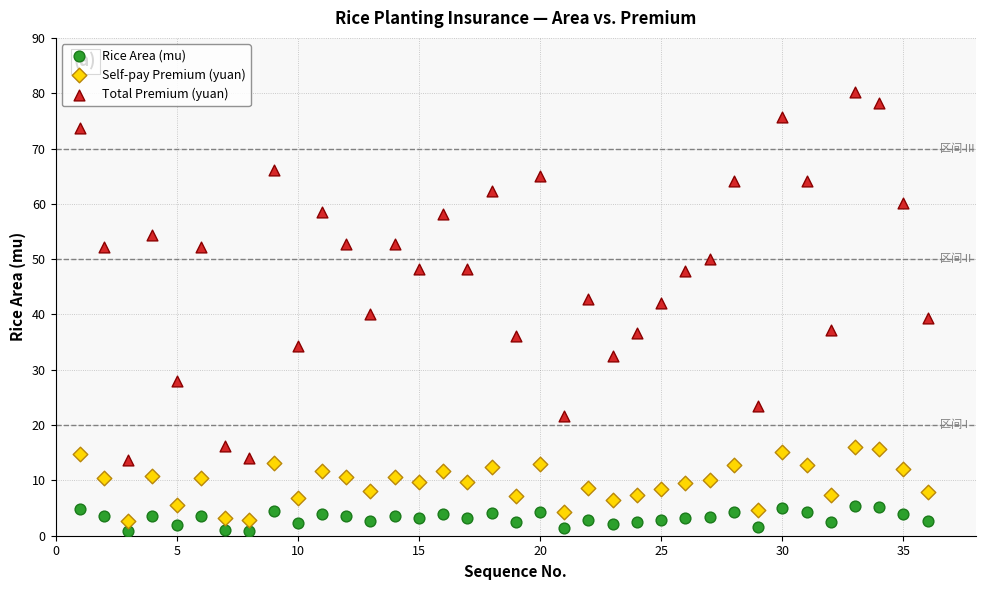

Across all data points, what is the range of X values (max minus min)?

35.0